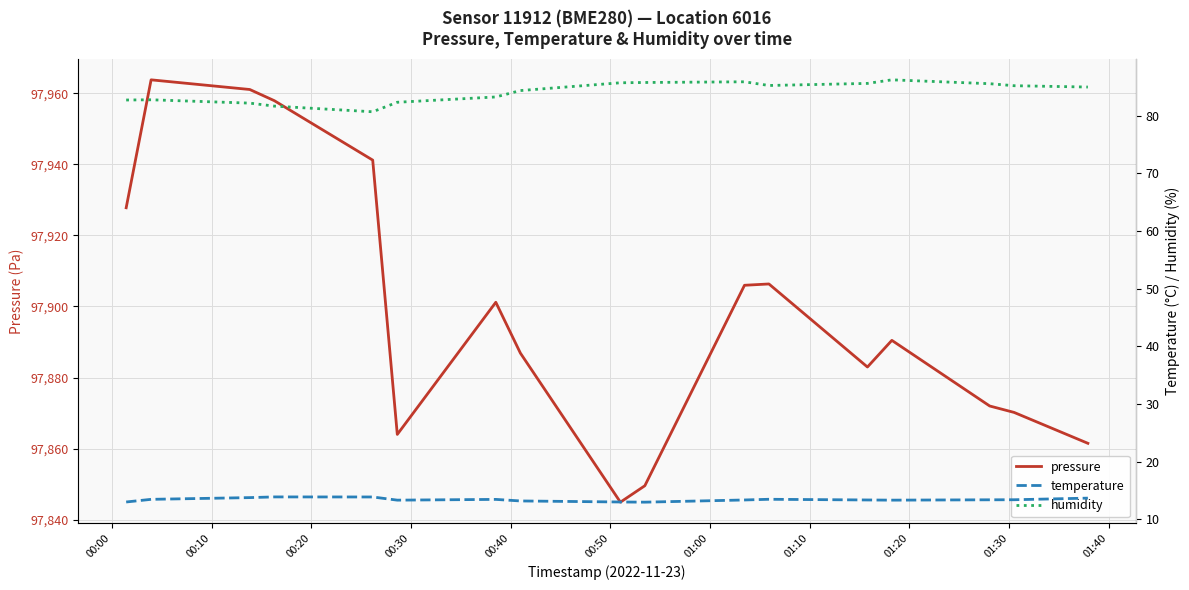

What is the highest value of the pressure series?

97963.8